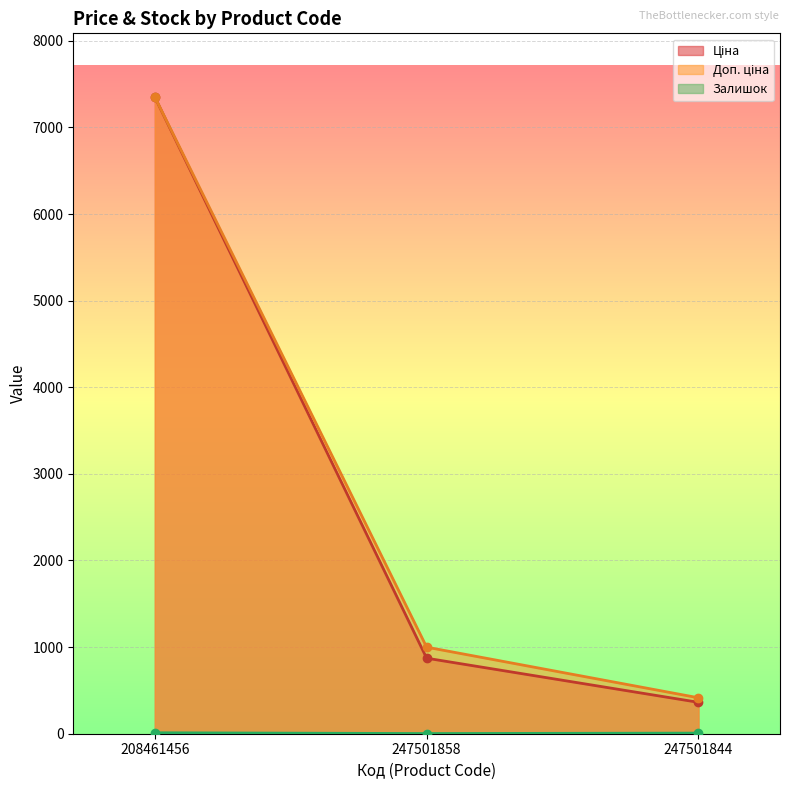

What is the spread (max minus min) of values at 247501858?

997.3